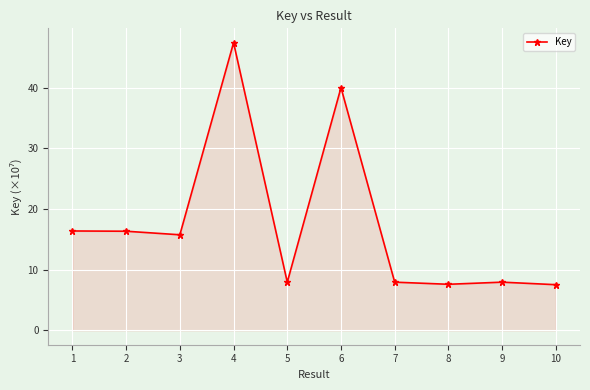

Between 1 and 8, which is larger?

1